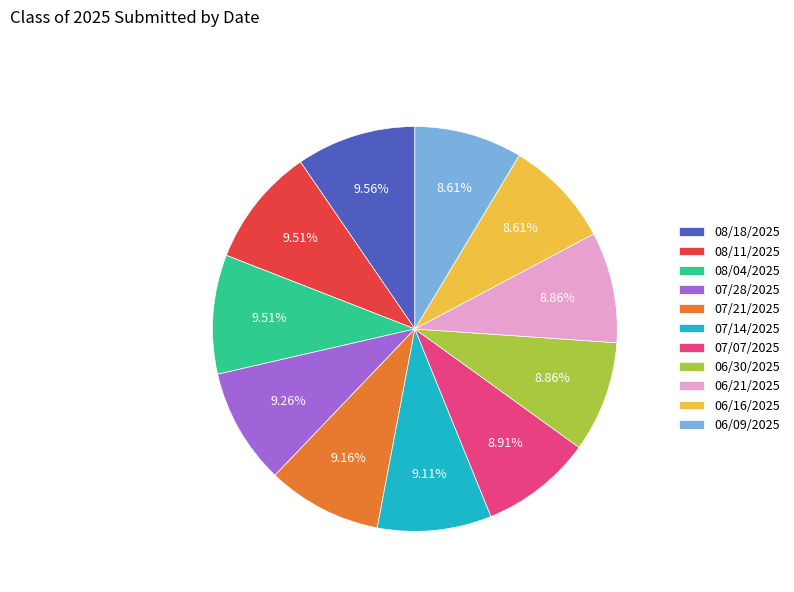

The 06/30/2025 slice represents 9% of the pie. True or false?

True